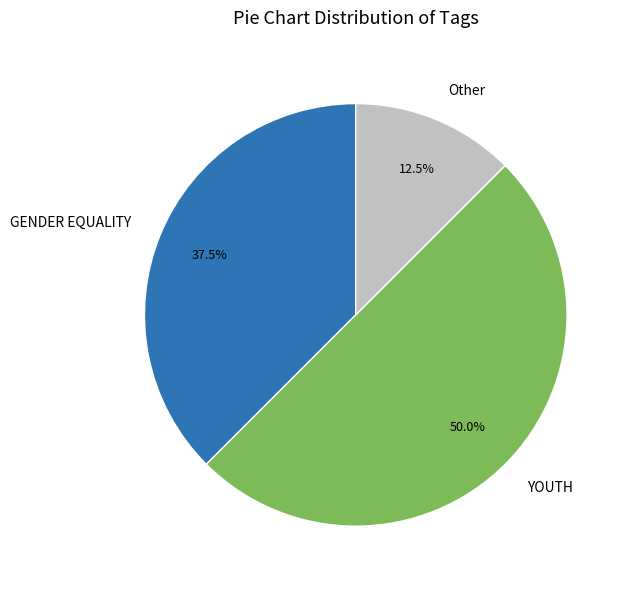

Rank the categories by value from highest to lowest.

YOUTH, GENDER EQUALITY, Other